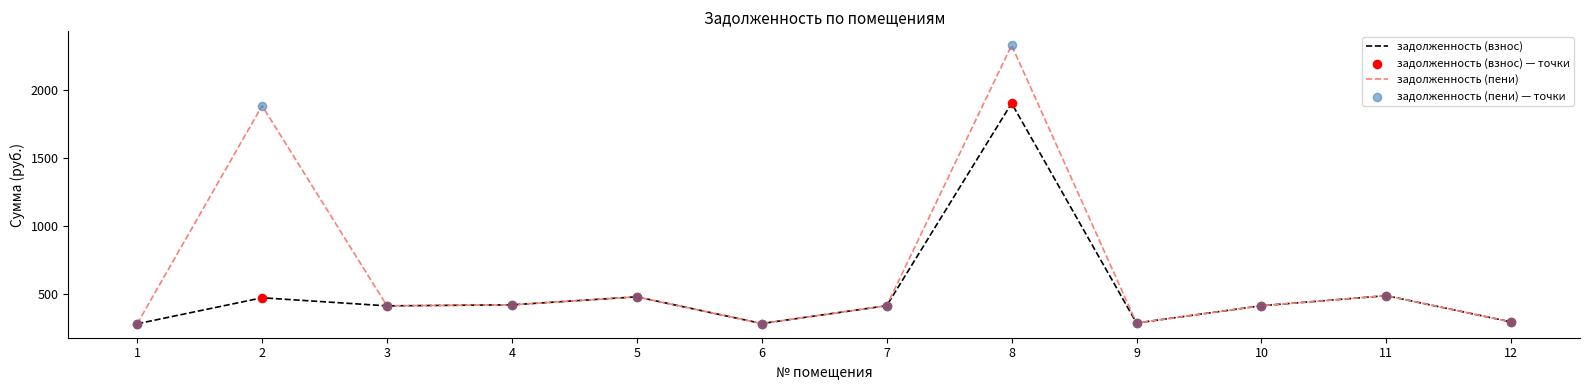

Which series changed the most between 1 and 2?

задолженность (пени)